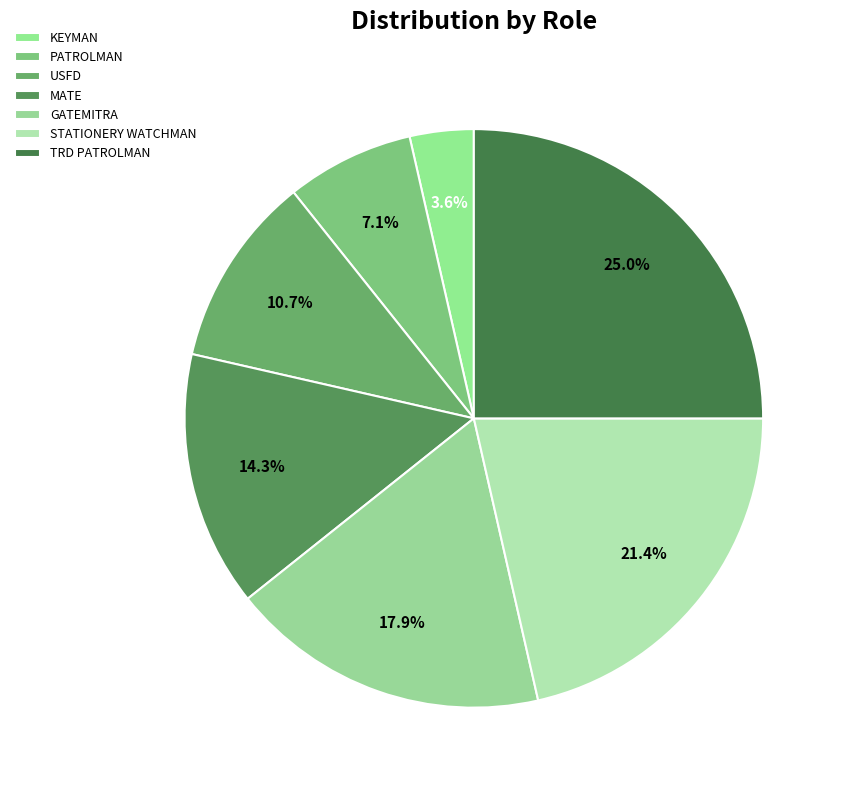

What is the change in value from MATE to STATIONERY WATCHMAN?

+2